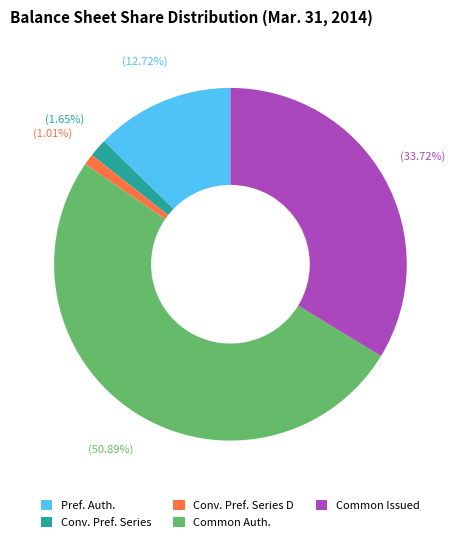

Count the number of slices in the pie.

5